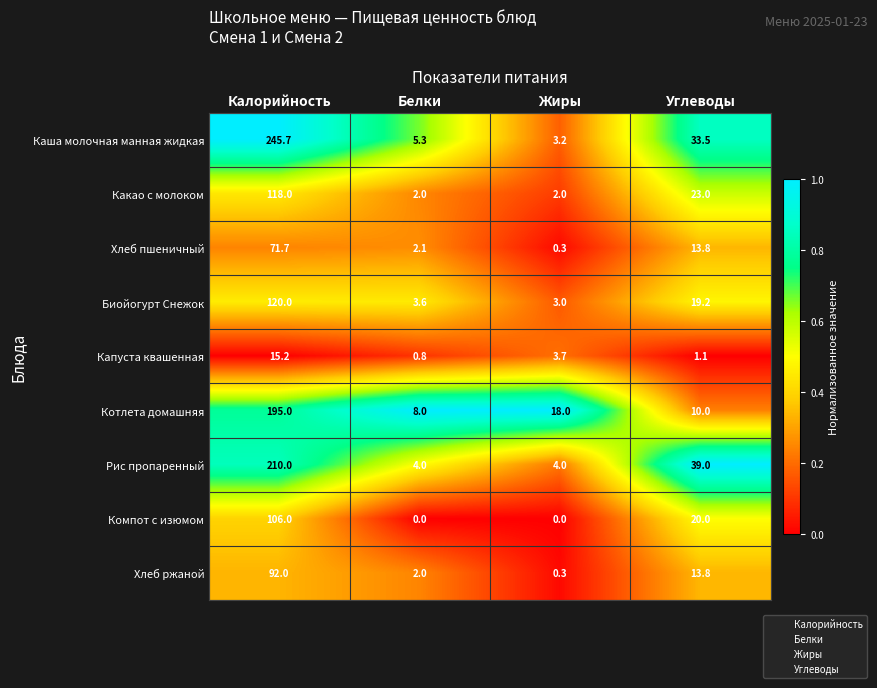

True or false: Капуста квашенная has a value of 1.1 at Белки.

False